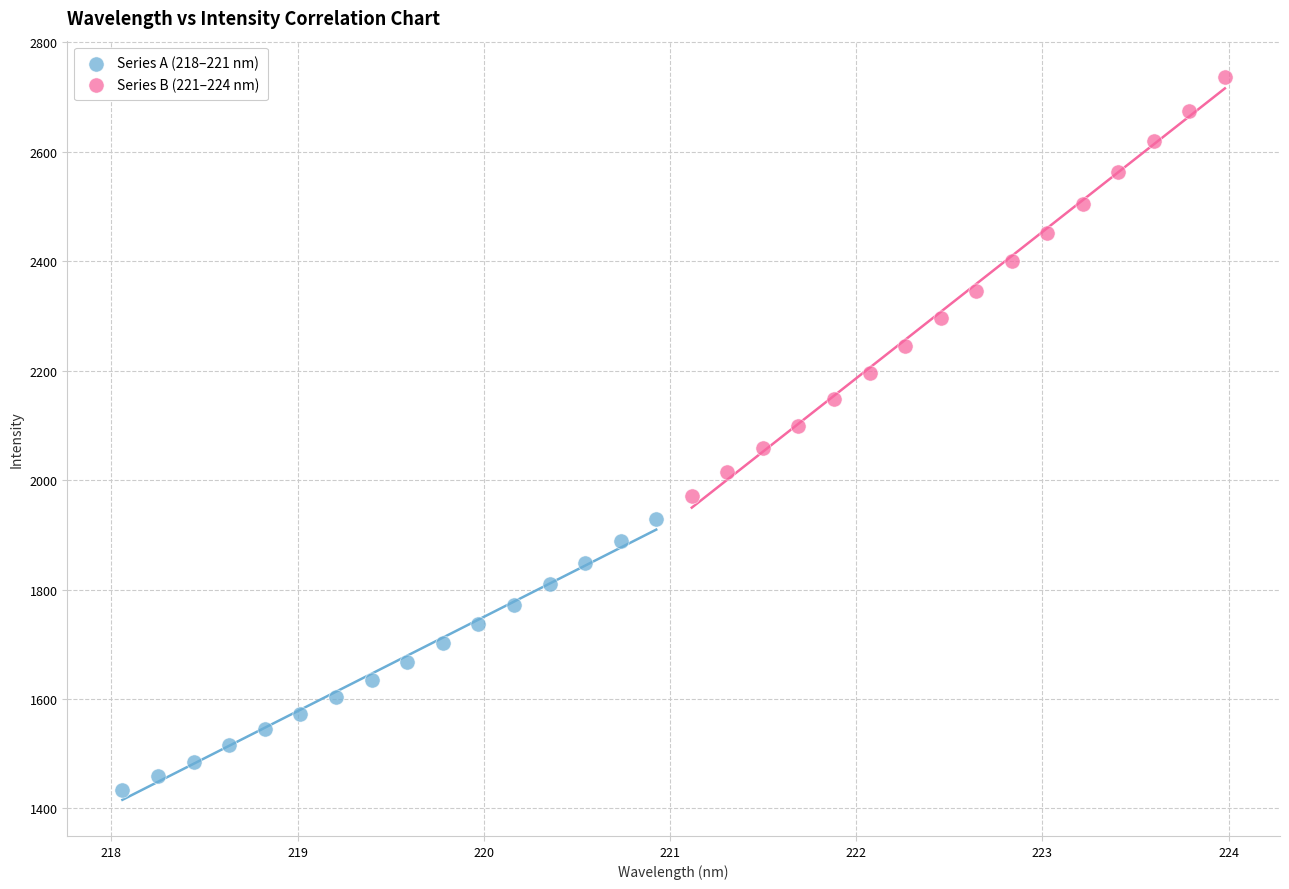

Which series has the largest Y range (max minus min)?

Series B (221–224 nm)